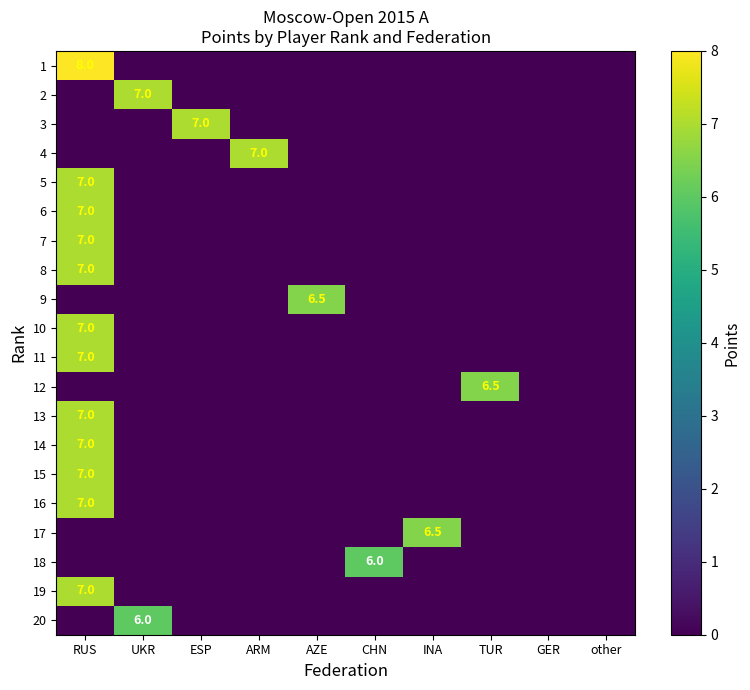

The 6 series shows 9.6 at RUS. True or false?

False